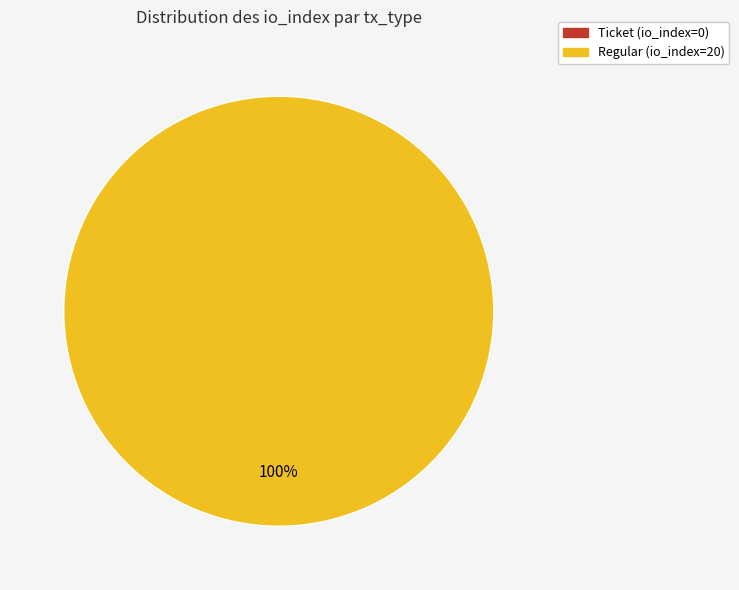

Combined, do Ticket (io_index=0) and Regular (io_index=20) account for over 50%?

Yes